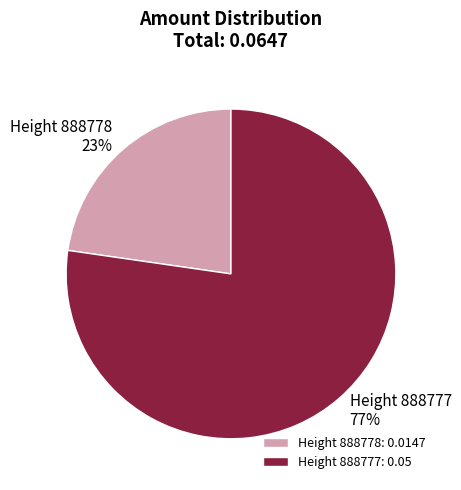

To the nearest percent, what is the combined percentage of Height 888777 and Height 888778?

100%